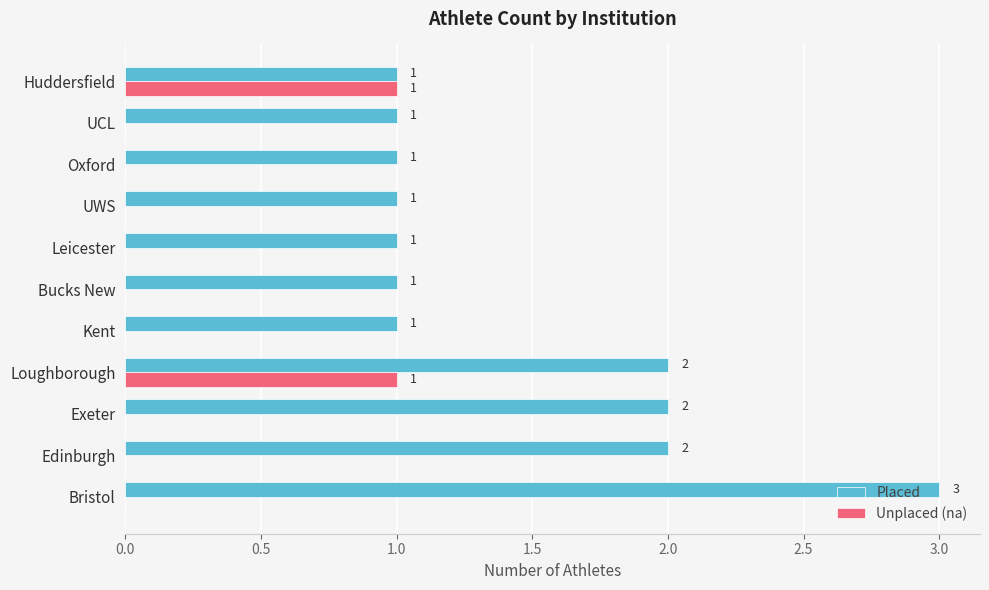

The value of Unplaced (na) at Huddersfield is 1. True or false?

True